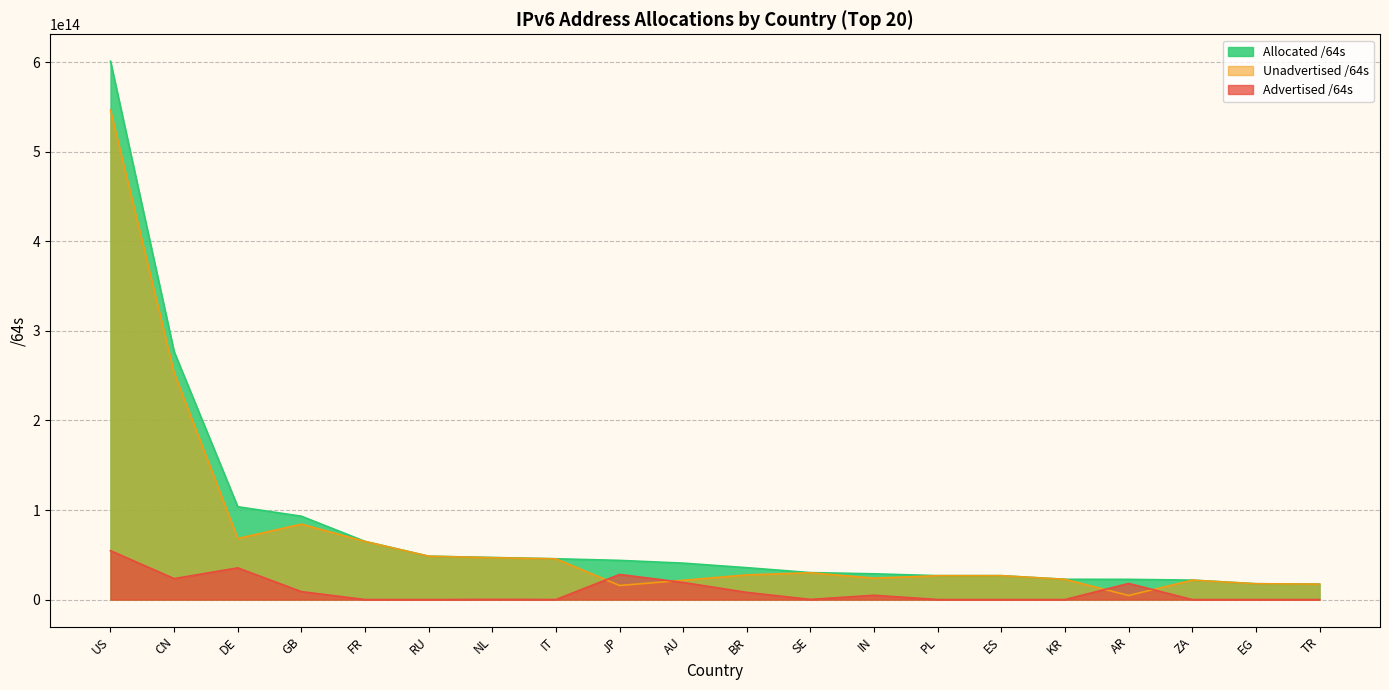

Rank the categories by Unadvertised /64s value from highest to lowest.

US, CN, GB, DE, FR, RU, NL, IT, SE, BR, ES, PL, IN, KR, ZA, AU, EG, TR, JP, AR